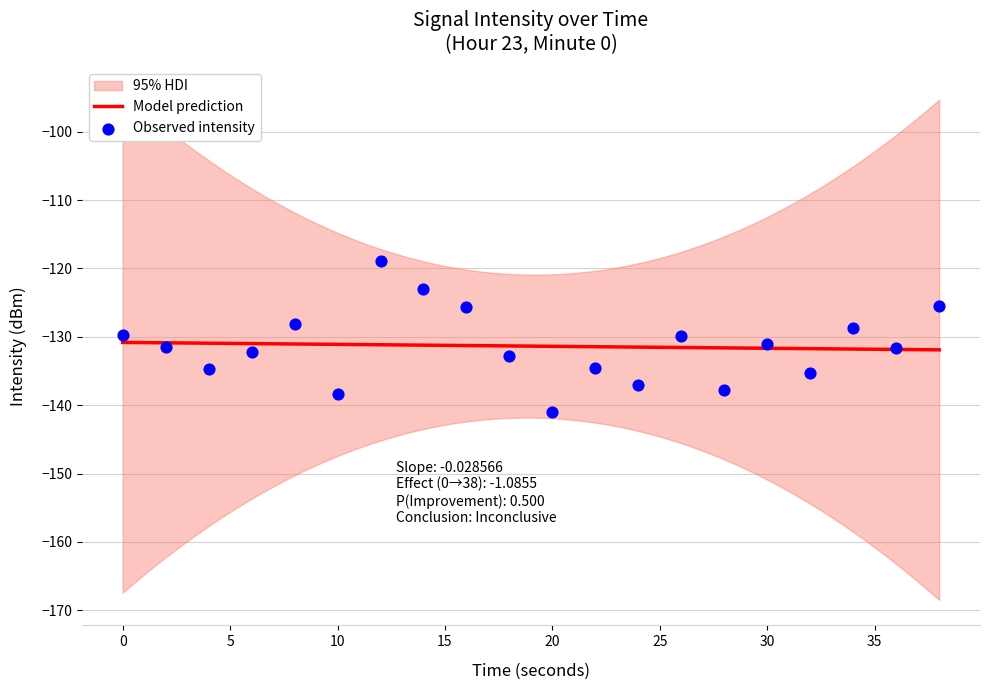

What is the highest value of the Model prediction series?

-130.8